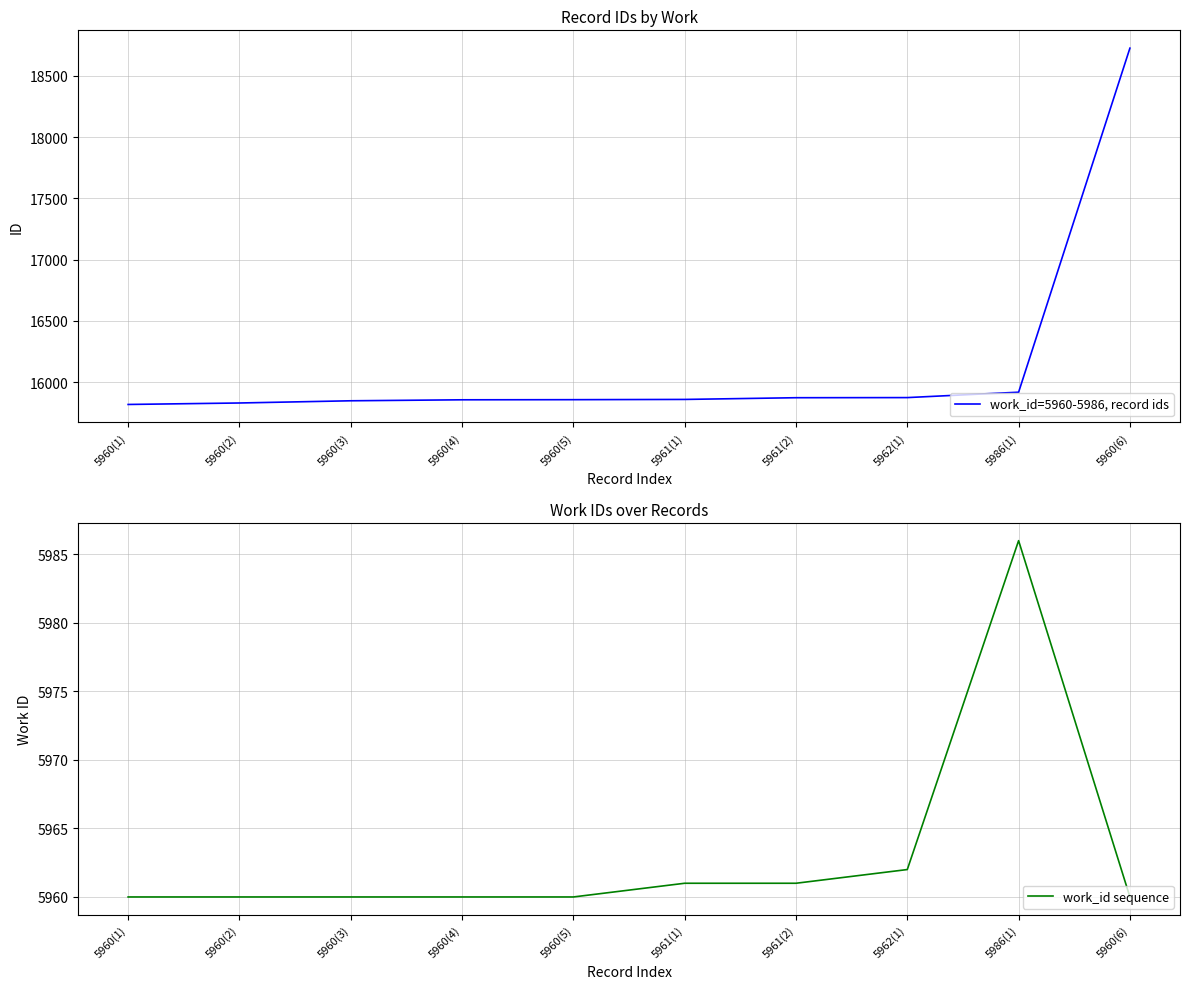

Rank the series at 5960(4) from highest to lowest value.

work_id=5960-5986, record ids, work_id sequence